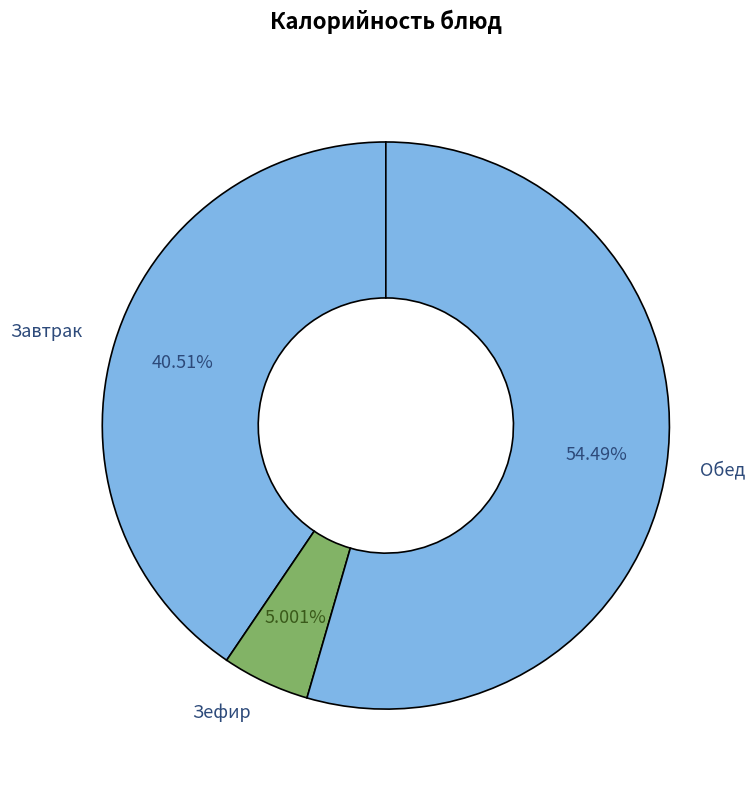

To the nearest percent, what portion does Зефир represent?

5%